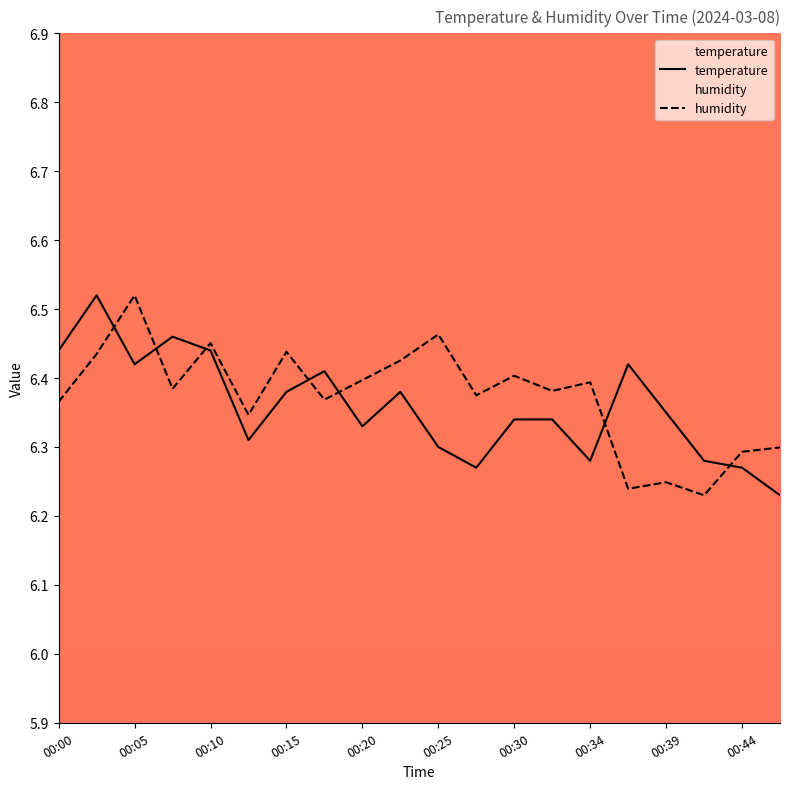

Reading left to right, extract all data points from this chart.

temperature: 00:00=6.4	00:03=6.5	00:05=6.4	00:08=6.5	00:10=6.4	00:12=6.3	00:15=6.4	00:17=6.4	00:20=6.3	00:22=6.4	00:25=6.3	00:27=6.3	00:30=6.3	00:32=6.3	00:34=6.3	00:37=6.4	00:39=6.3	00:42=6.3	00:44=6.3	00:47=6.2
humidity: 00:00=6.4	00:03=6.4	00:05=6.5	00:08=6.4	00:10=6.5	00:12=6.3	00:15=6.4	00:17=6.4	00:20=6.4	00:22=6.4	00:25=6.5	00:27=6.4	00:30=6.4	00:32=6.4	00:34=6.4	00:37=6.2	00:39=6.2	00:42=6.2	00:44=6.3	00:47=6.3